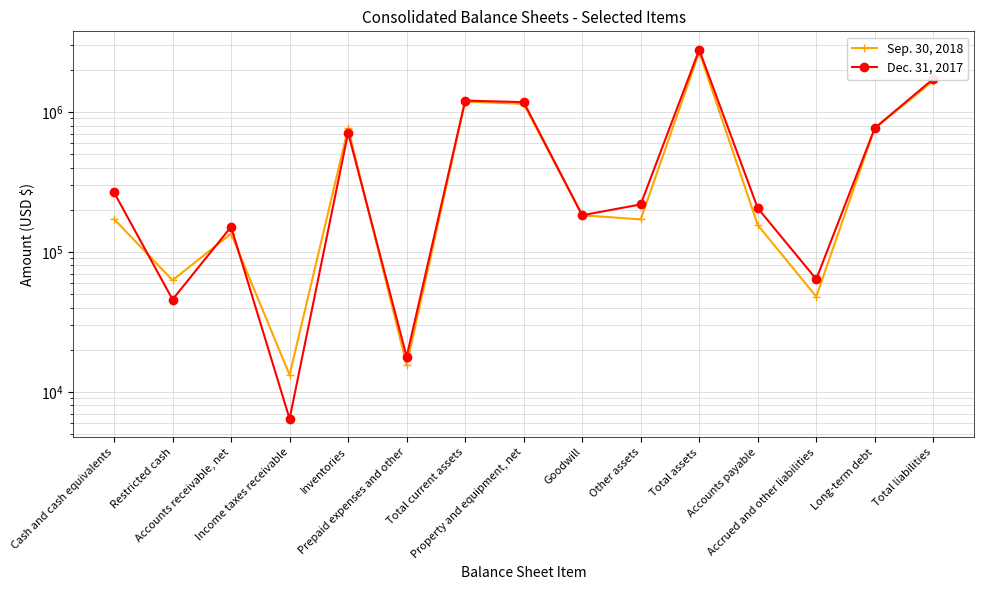

Which series has the widest spread of values?

Dec. 31, 2017